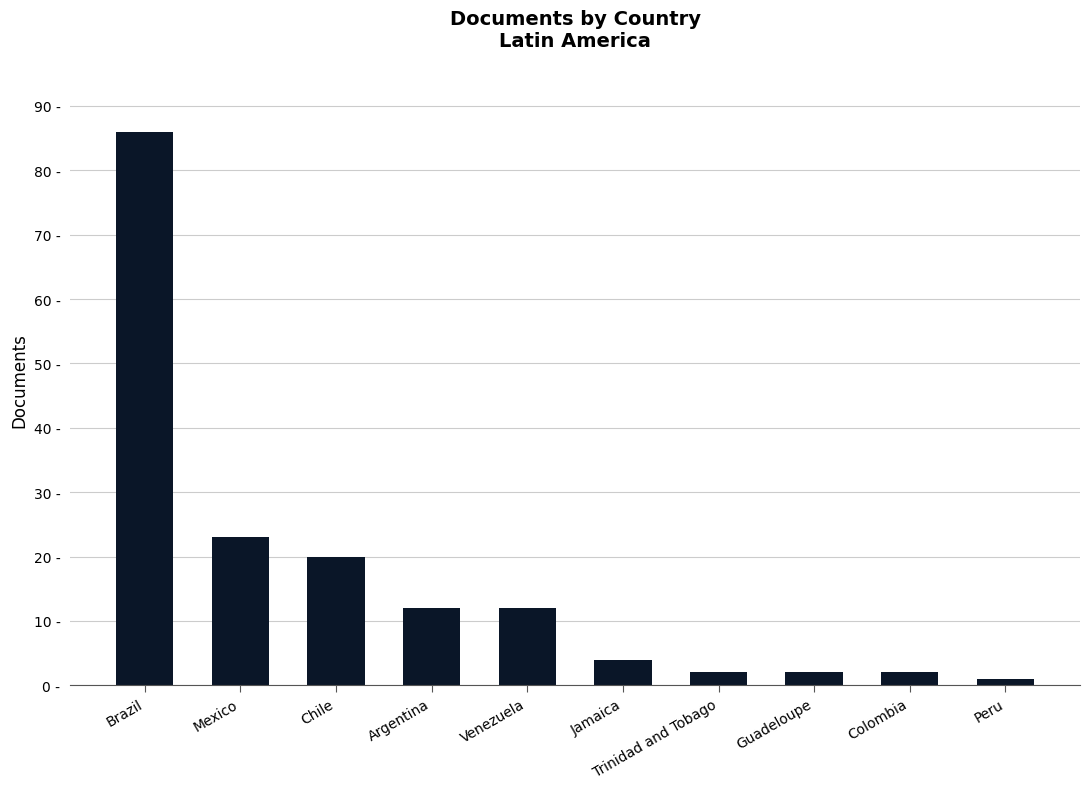

Rank the categories by value from highest to lowest.

Brazil, Mexico, Chile, Argentina, Venezuela, Jamaica, Trinidad and Tobago, Guadeloupe, Colombia, Peru